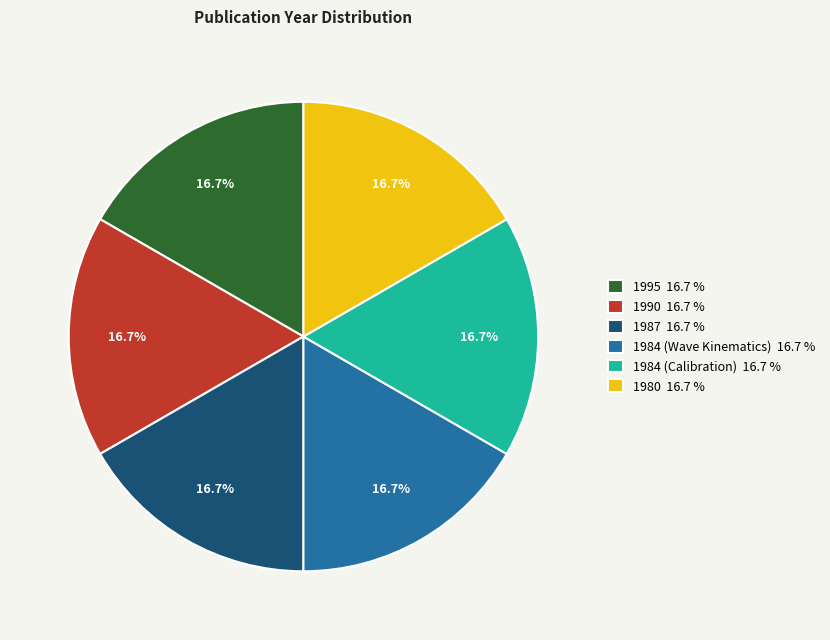

Combined, do 1984 (Wave Kinematics) and 1980 account for over 50%?

No